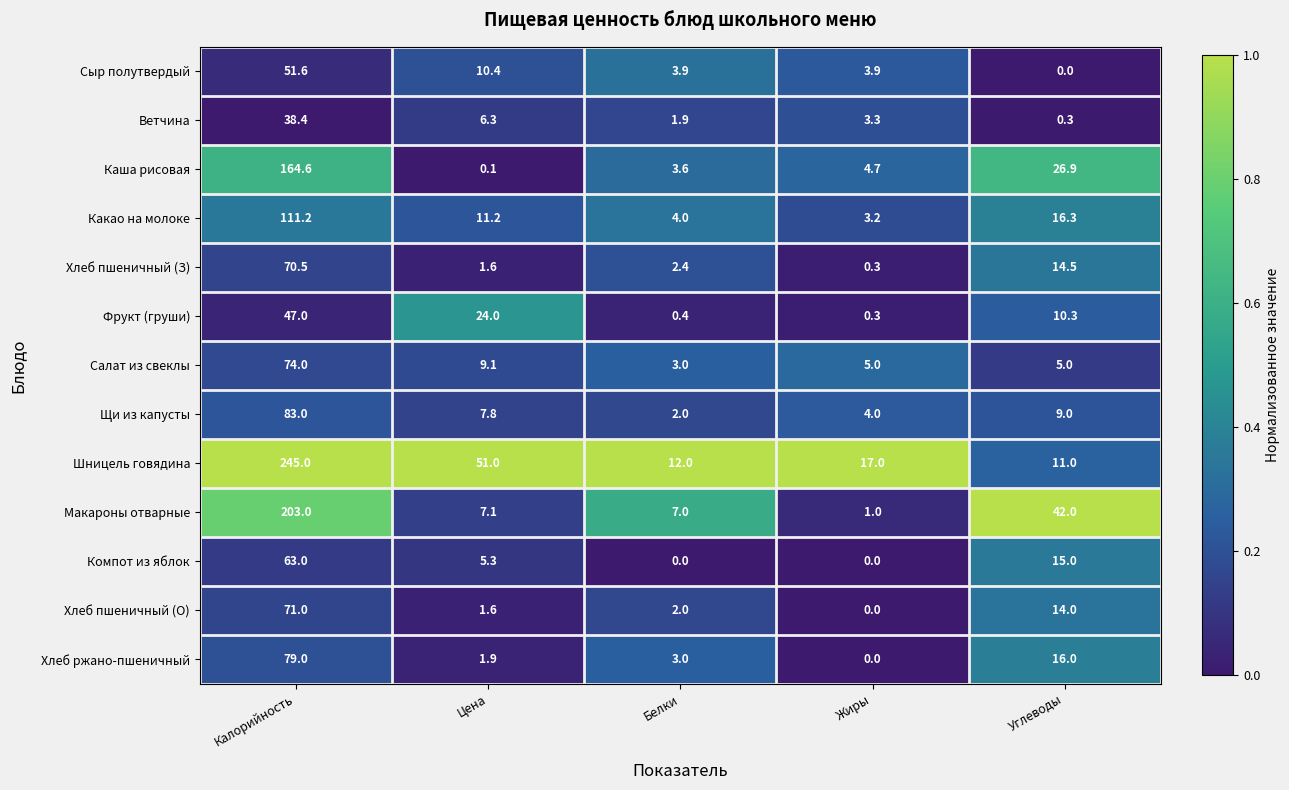

Which series has the largest total across all categories?

Шницель говядина